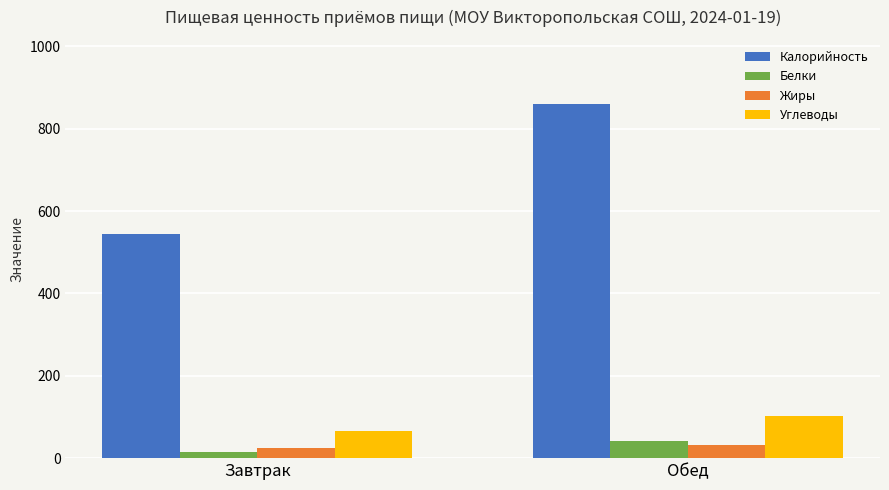

Which category has the highest value in the Калорийность series?

Обед